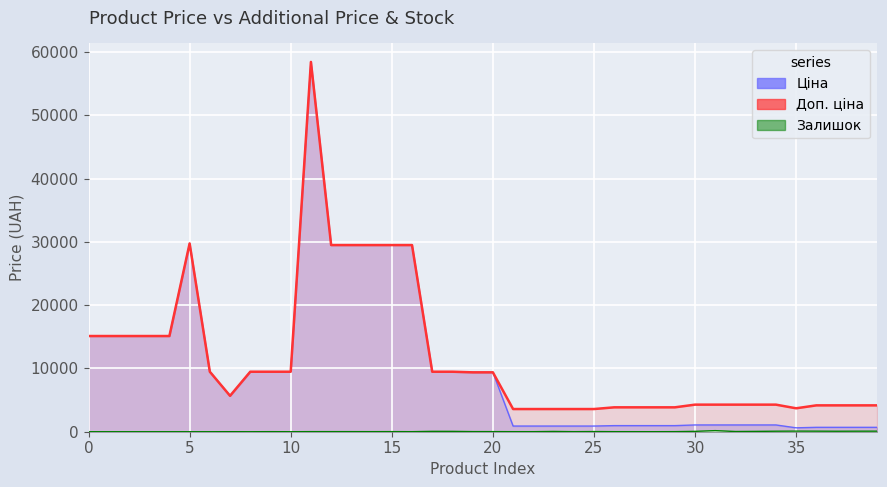

Where is the first local maximum for Залишок?

7